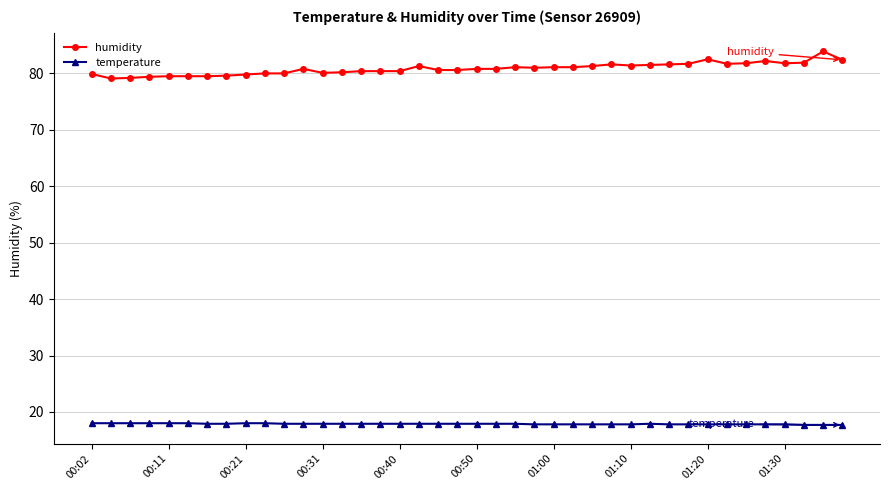

Rank the series by their average value, from lowest to highest.

temperature, humidity